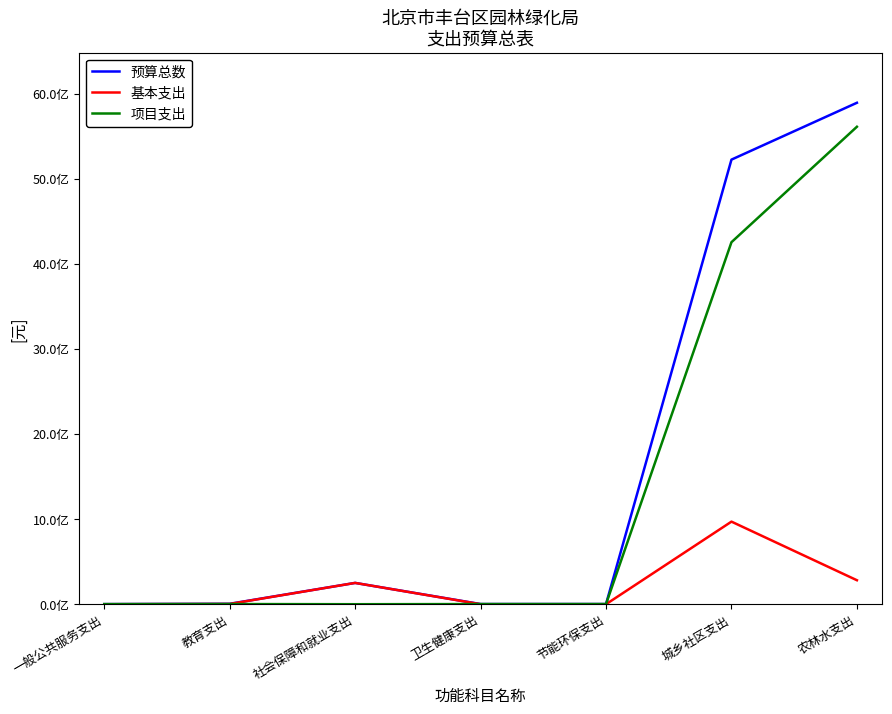

How many interior local valleys does the 预算总数 series have?

1